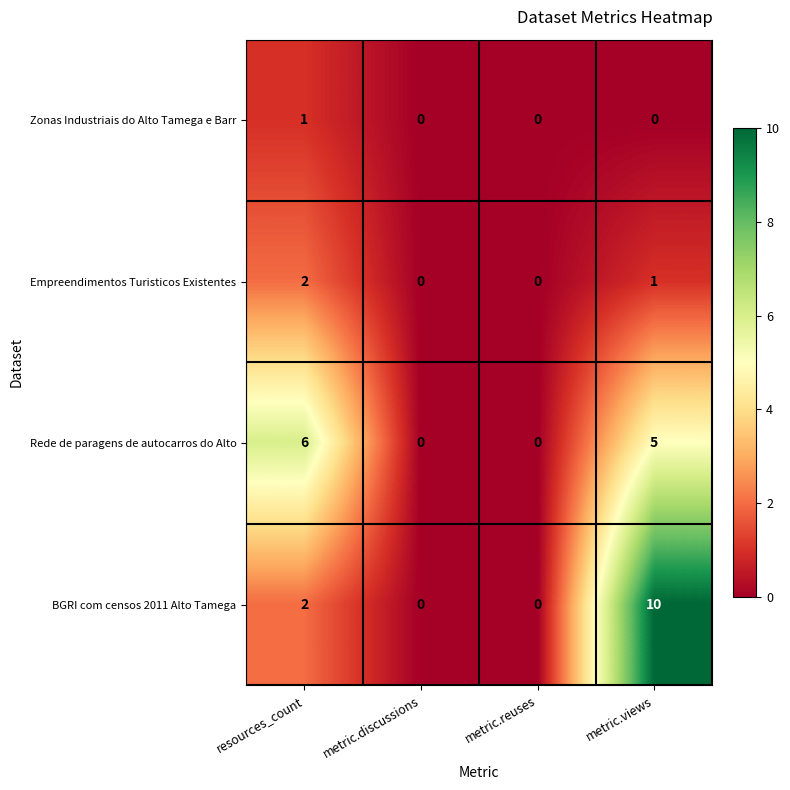

Reading left to right, list all the values displayed in this chart.

Zonas Industriais do Alto Tamega e Barr: 1	0	0	0
Empreendimentos Turisticos Existentes: 2	0	0	1
Rede de paragens de autocarros do Alto: 6	0	0	5
BGRI com censos 2011 Alto Tamega: 2	0	0	10